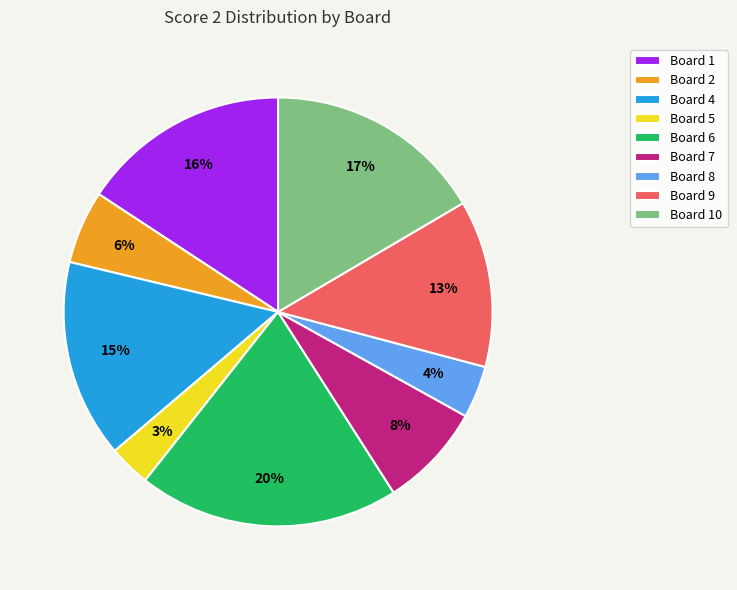

To the nearest percent, what portion does Board 1 represent?

16%